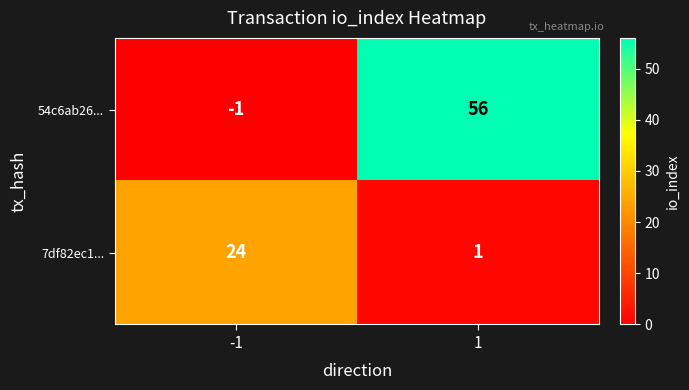

How many data points does each series have?

2